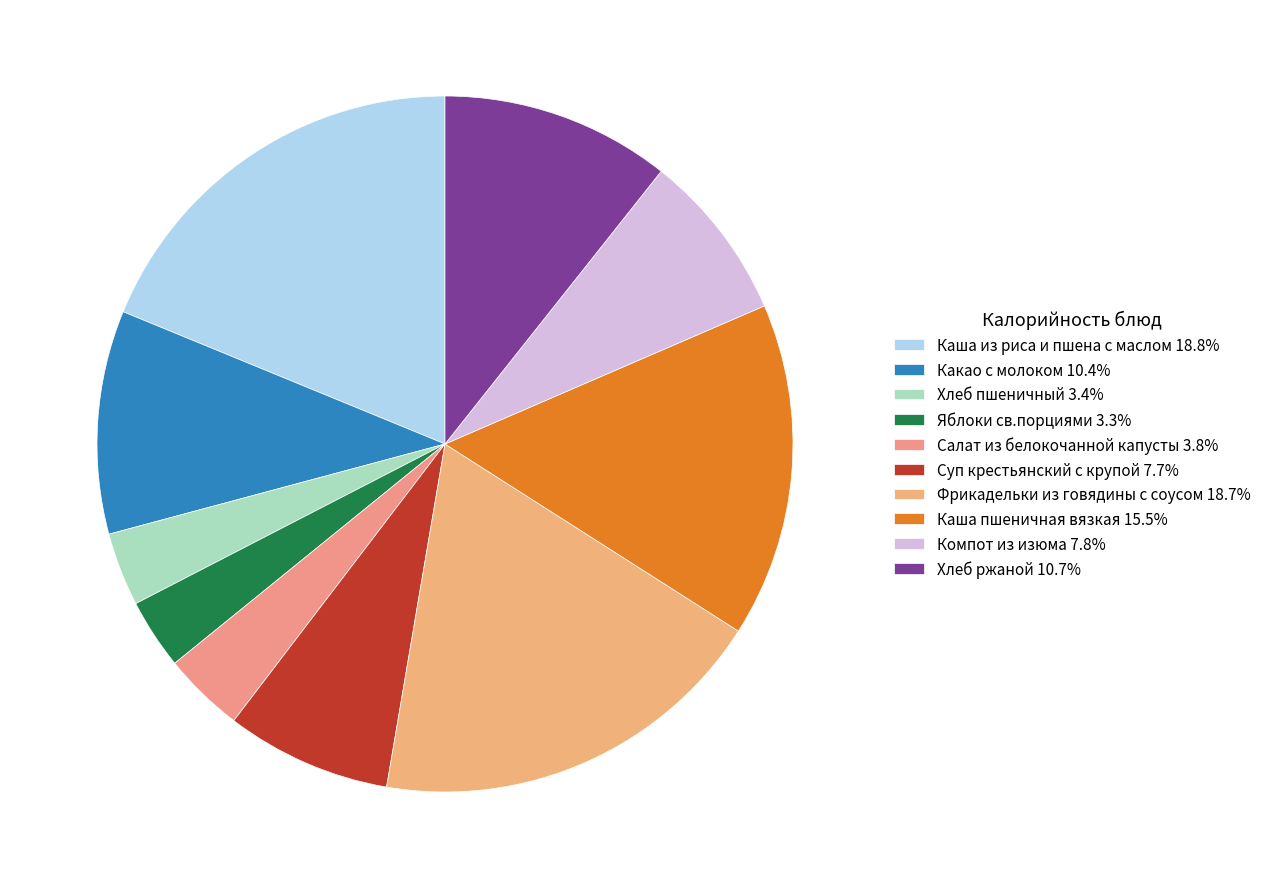

How many segments does this pie chart have?

10